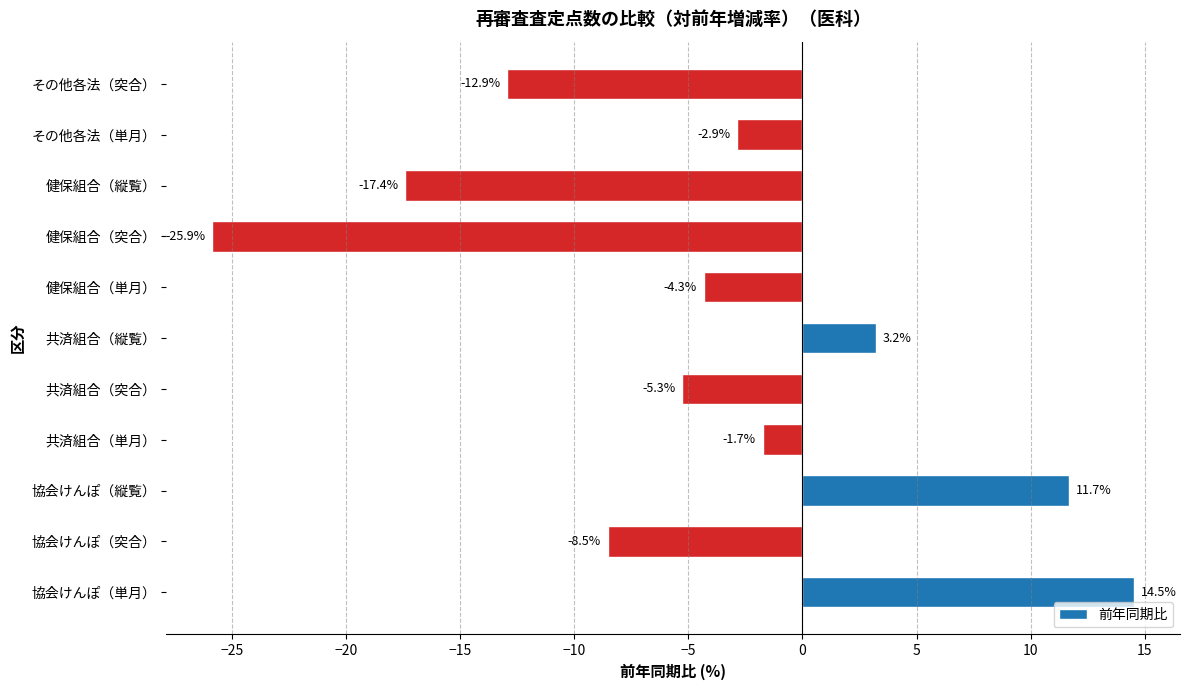

The value at その他各法（突合） is -12.9. True or false?

True